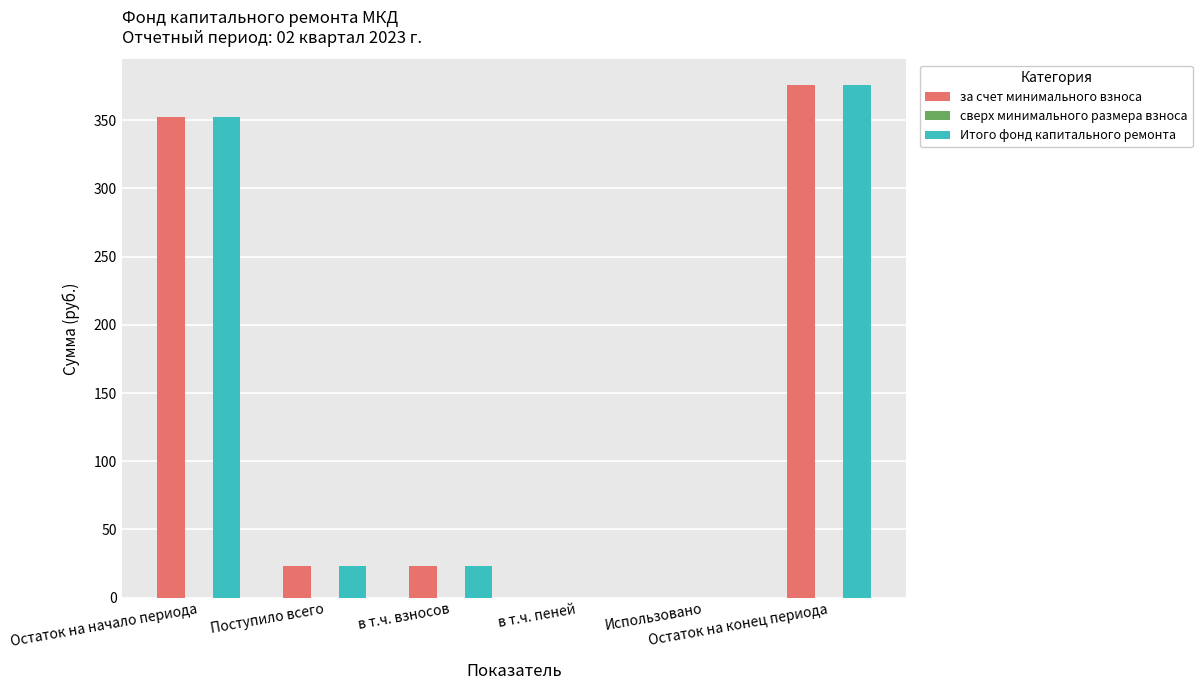

Is it true that за счет минимального взноса equals 191.7 at в т.ч. пеней?

False